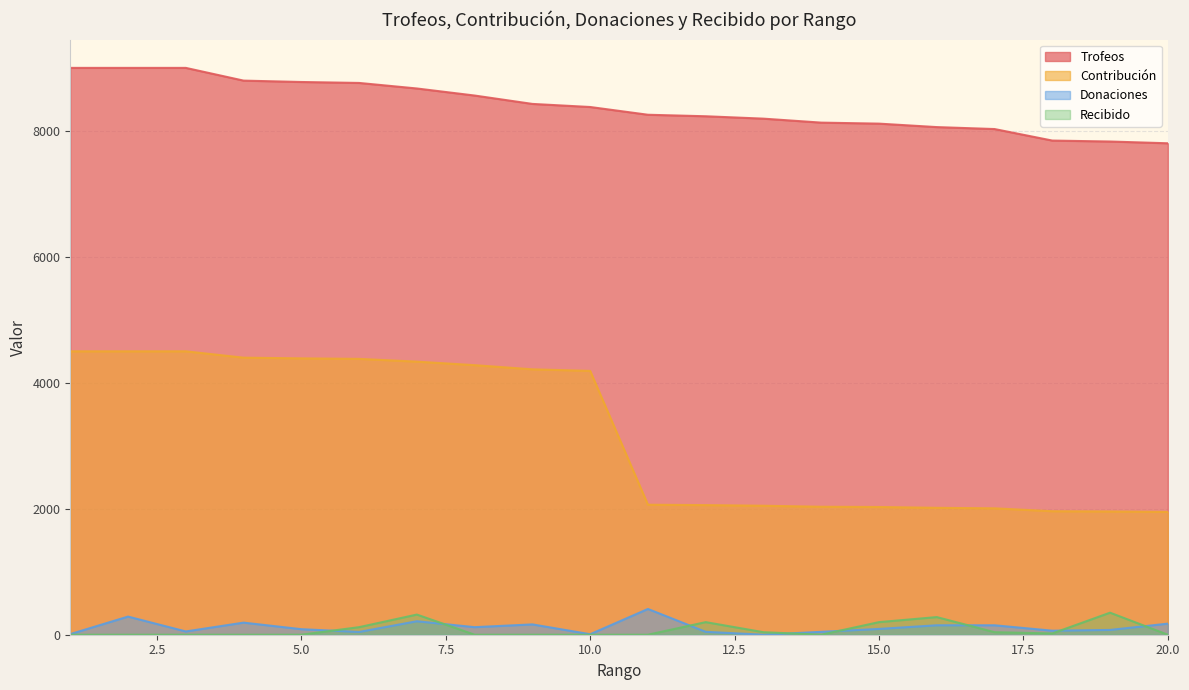

Which series has the widest spread of values?

Contribución